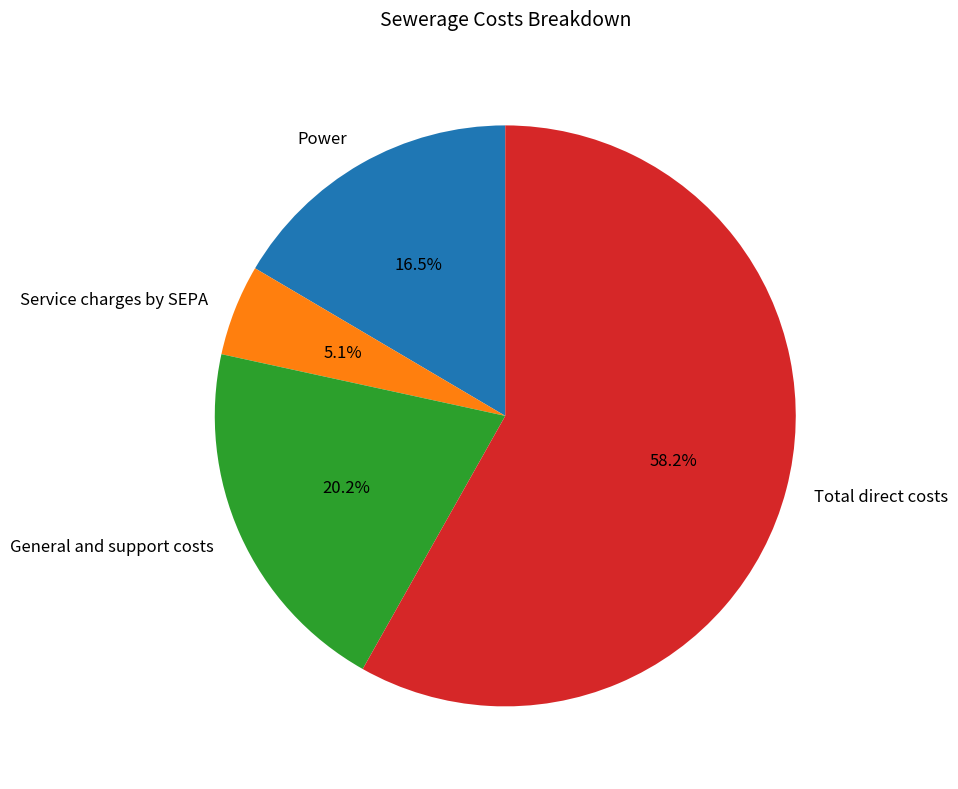

To the nearest percent, what portion does Service charges by SEPA represent?

5%